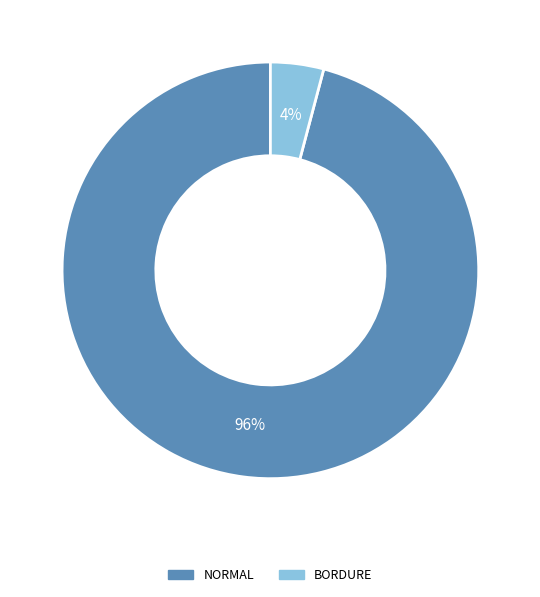

Combined, do NORMAL and BORDURE account for over 50%?

Yes